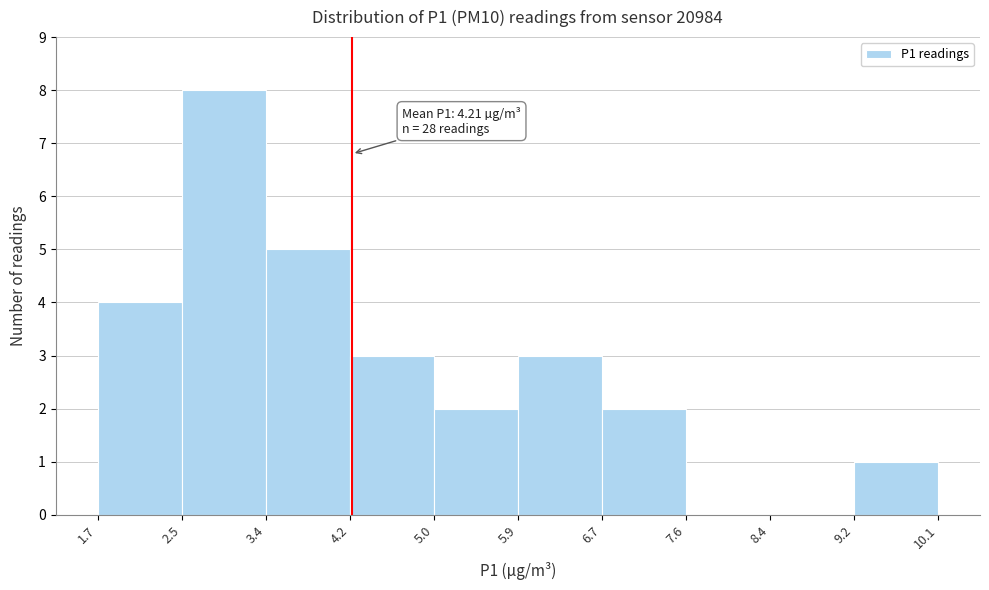

Which range on the x-axis has the tallest bar?

2.5 to 3.4